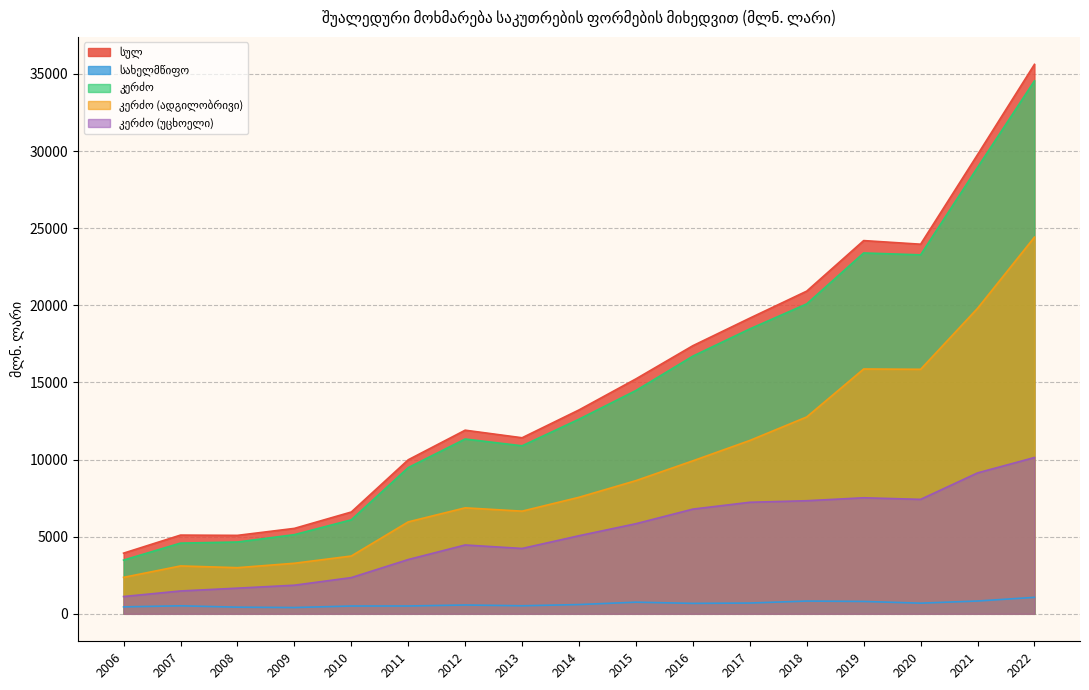

Read the კერძო (ადგილობრივი) value at 2010.

3747.5